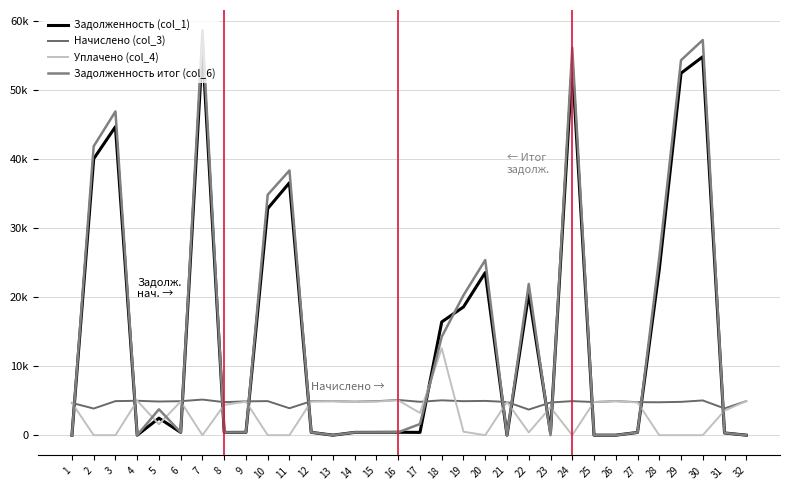

Does the chart display data point markers on the line(s)?

No